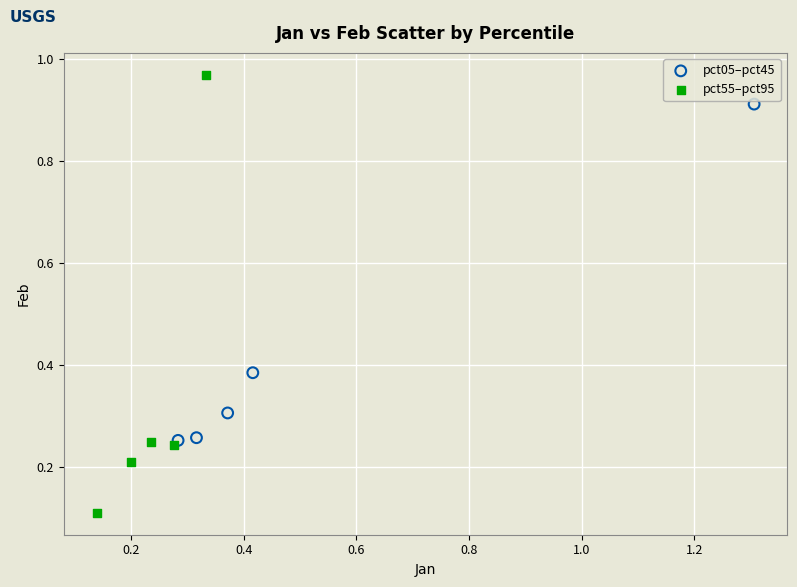

Which series contains the highest Y value?

pct55–pct95